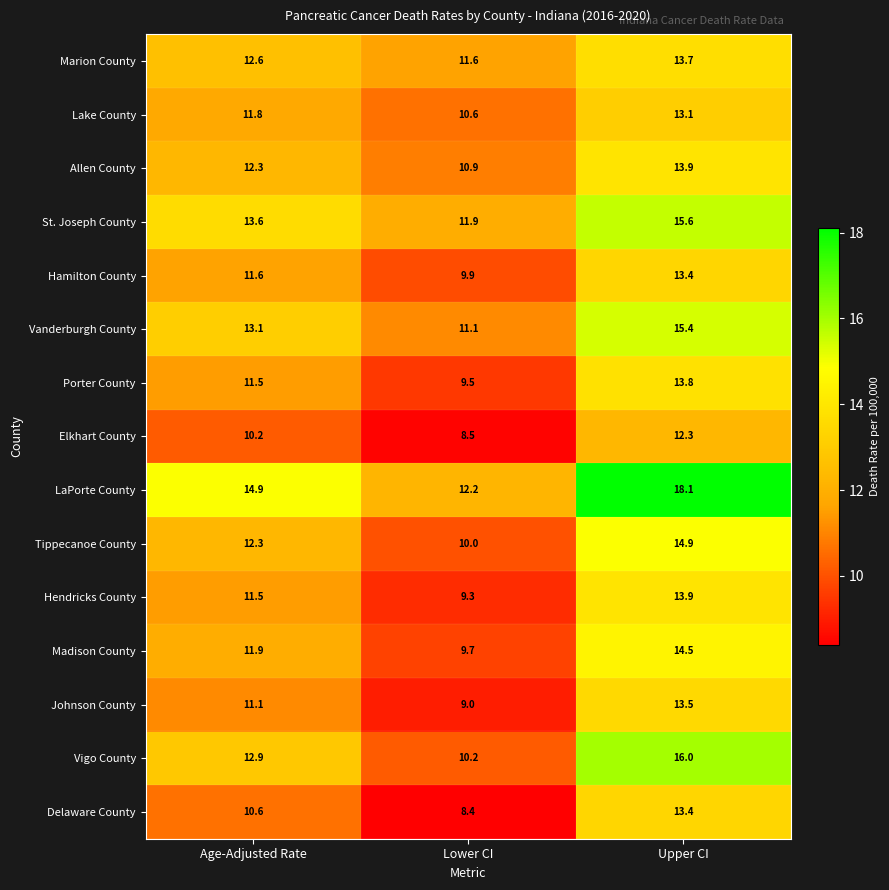

At which label does Tippecanoe County first exceed 12?

Age-Adjusted Rate